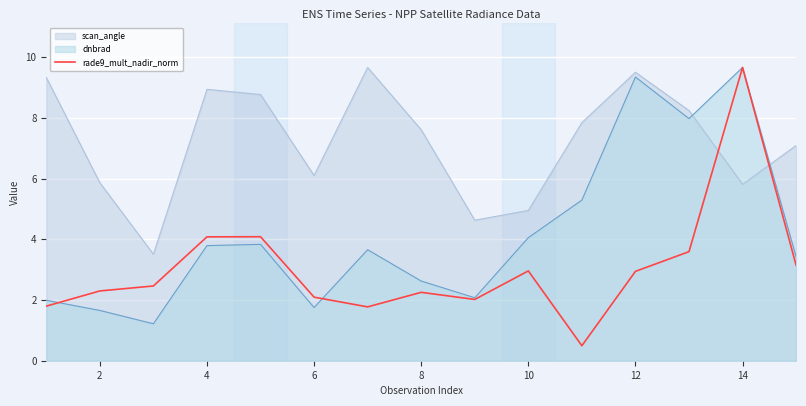

After their last crossing, which series has the higher values: scan_angle or dnbrad?

scan_angle